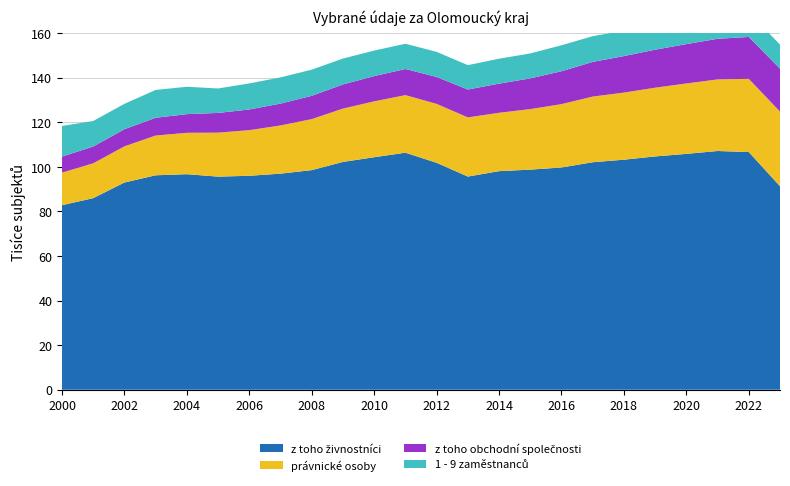

Reading left to right, list all the values displayed in this chart.

z toho živnostníci: 2000=82826	2001=86001	2002=93014	2003=96257	2004=96748	2005=95657	2006=96034	2007=96992	2008=98572	2009=102263	2010=104365	2011=106400	2012=101870	2013=95682	2014=98111	2015=98793	2016=99759	2017=102114	2018=103254	2019=104723	2020=105867	2021=107159	2022=106697	2023=91352
právnické osoby: 2000=14614	2001=15638	2002=16238	2003=17843	2004=18574	2005=19734	2006=20473	2007=21634	2008=22905	2009=23927	2010=25076	2011=25836	2012=26441	2013=26552	2014=26196	2015=27166	2016=28437	2017=29468	2018=30120	2019=30845	2020=31600	2021=32135	2022=32847	2023=33495
z toho obchodní společnosti: 2000=7218	2001=7539	2002=7699	2003=7976	2004=8386	2005=8858	2006=9294	2007=9819	2008=10447	2009=10852	2010=11336	2011=11740	2012=12093	2013=12524	2014=13084	2015=13805	2016=14759	2017=15566	2018=16384	2019=17059	2020=17670	2021=18244	2022=18794	2023=19287
1 - 9 zaměstnanců: 2000=13746	2001=11445	2002=11382	2003=12492	2004=12278	2005=10972	2006=11686	2007=11756	2008=11738	2009=11617	2010=11459	2011=11323	2012=11252	2013=10937	2014=11193	2015=11186	2016=11658	2017=11550	2018=11409	2019=11413	2020=11048	2021=10901	2022=11102	2023=10787